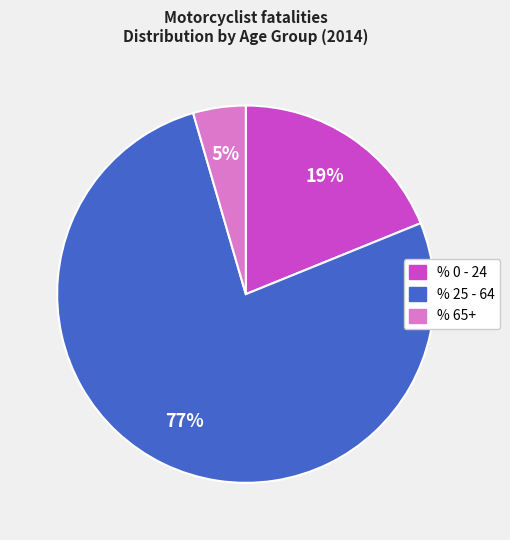

To the nearest percent, what is the combined percentage of % 25 - 64 and % 0 - 24?

95%